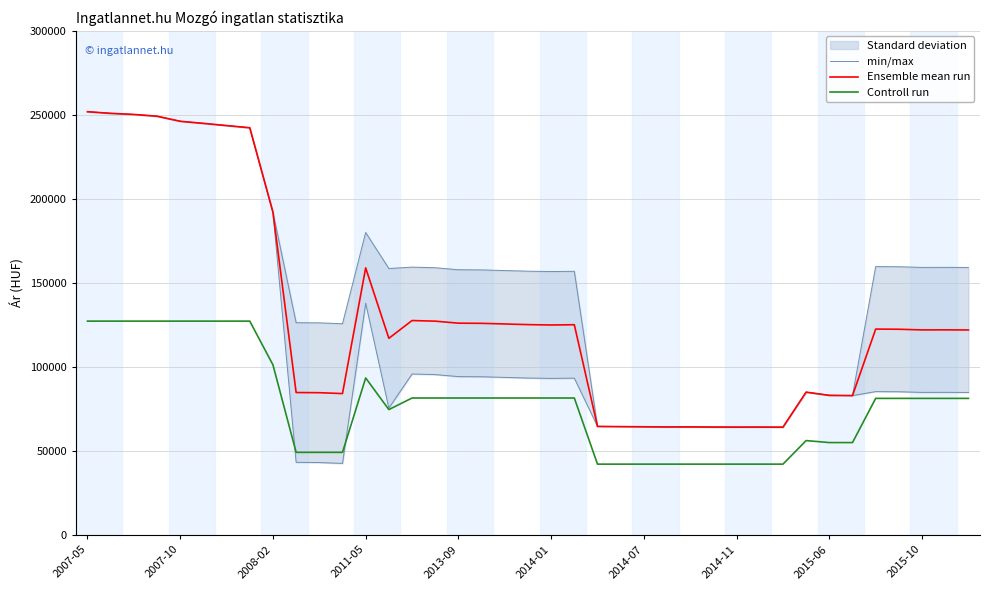

Where does the Ensemble mean run series first go above 122439?

2007-05